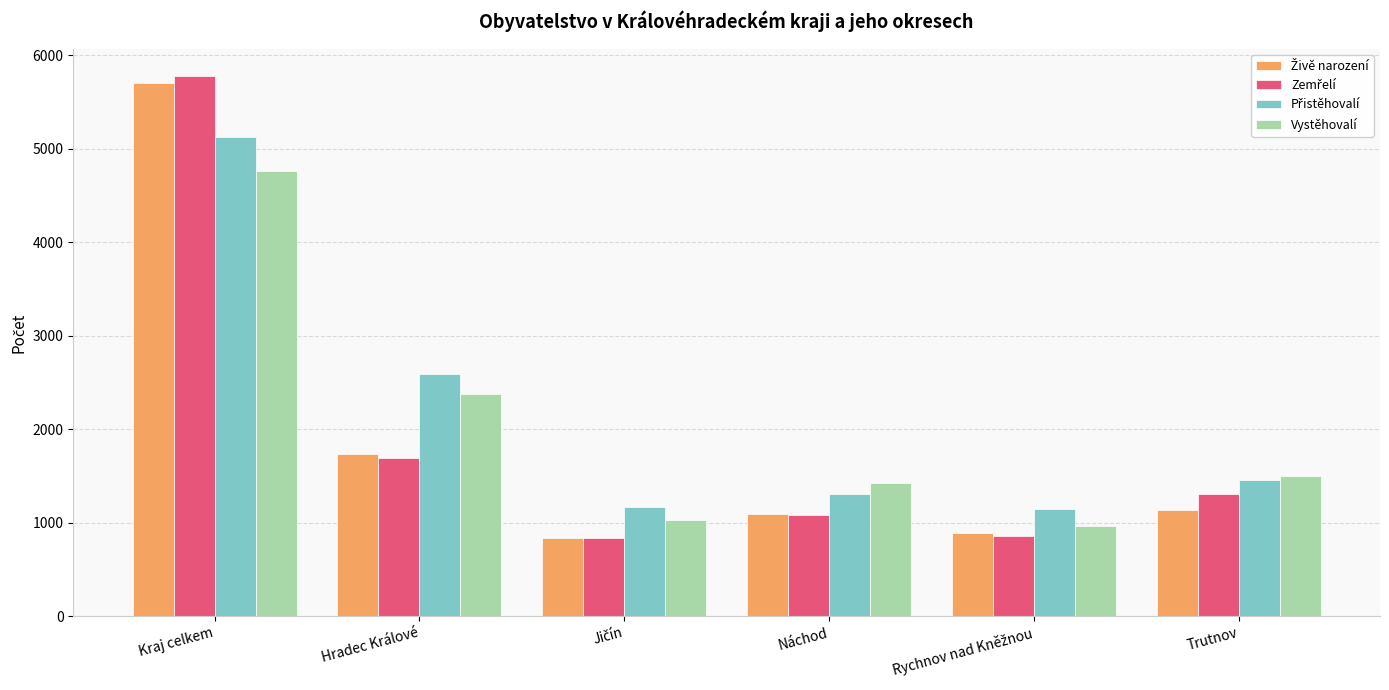

True or false: Vystěhovalí has a value of 3930 at Hradec Králové.

False